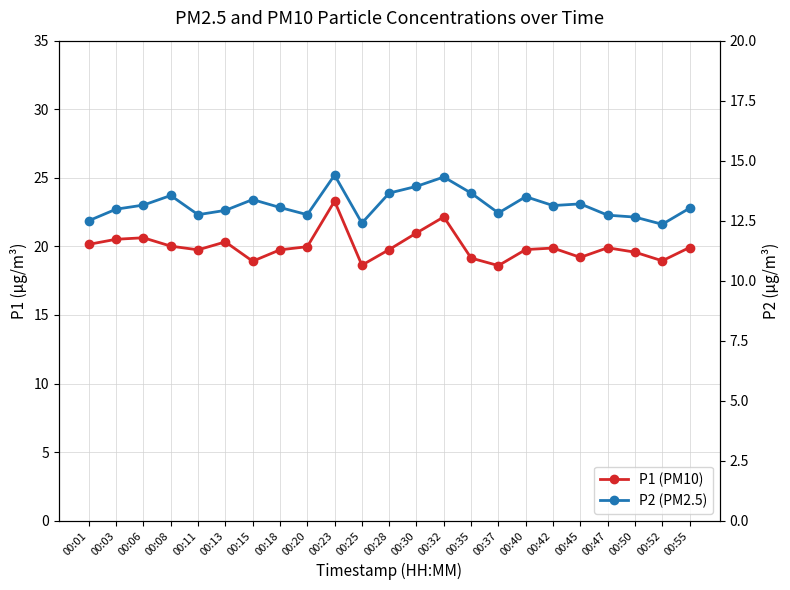

List the series in order of their overall mean, highest first.

P1 (PM10), P2 (PM2.5)